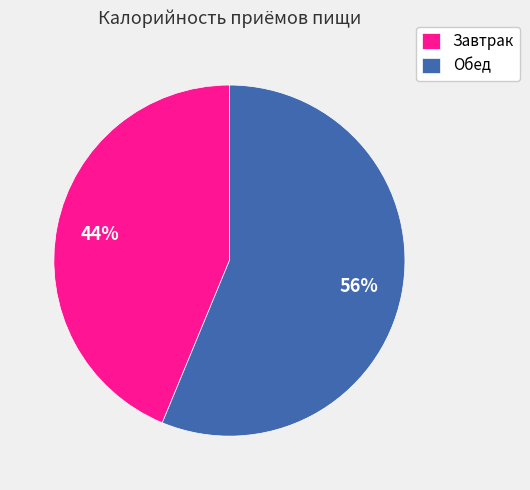

To the nearest percent, what percentage of the pie is Обед?

56%